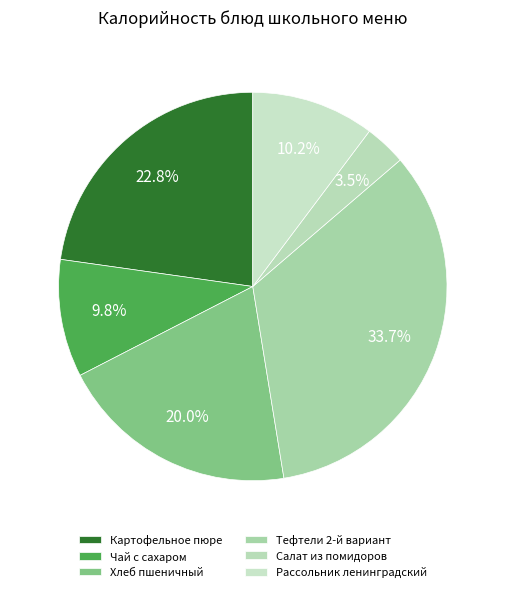

Does Хлеб пшеничный represent more than half of the total?

No